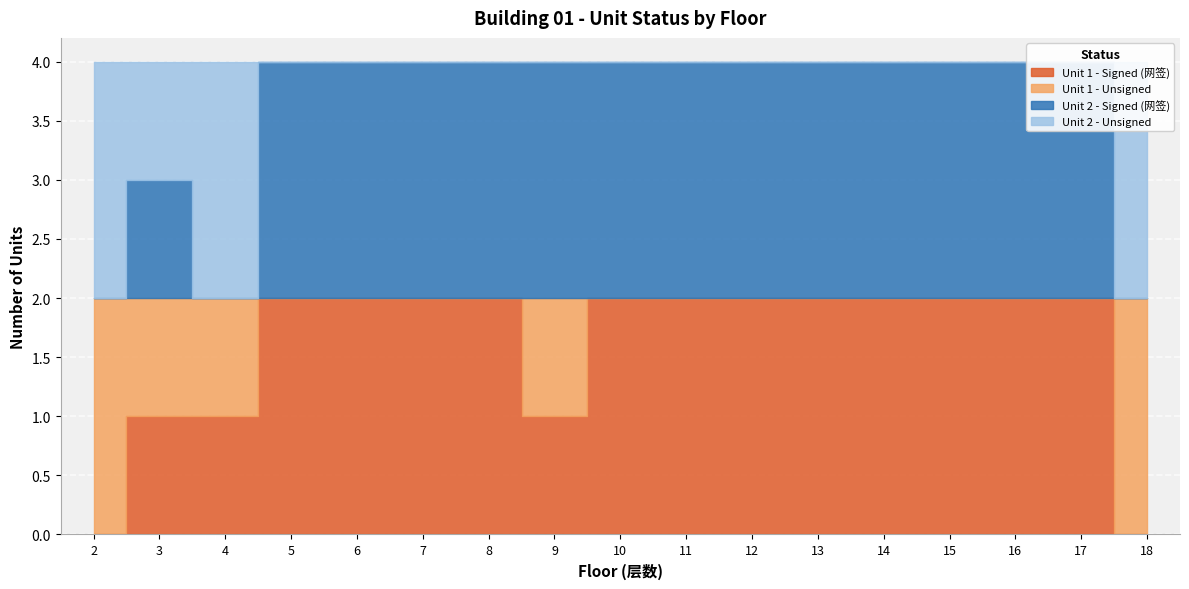

In Unit 1 - Unsigned, how many points are higher than both neighbors (excluding endpoints)?

1